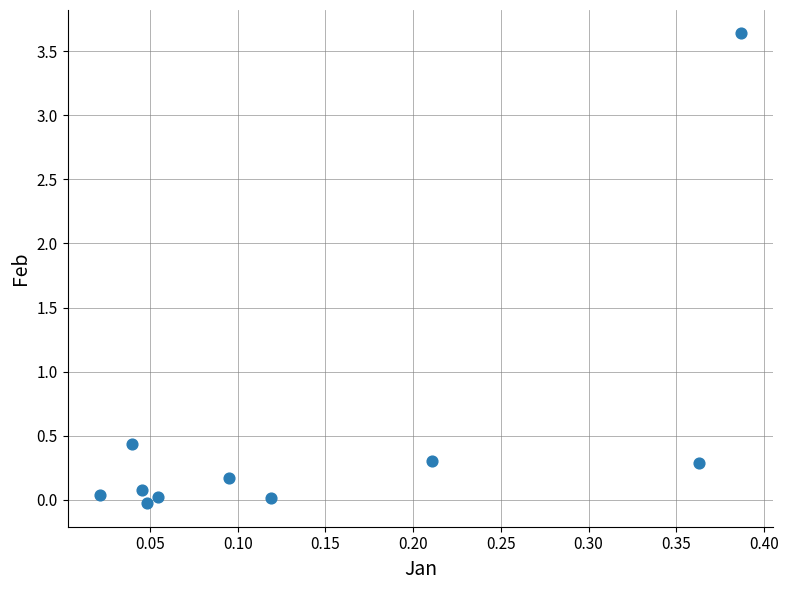

What is the range of X values (max minus min)?

0.4